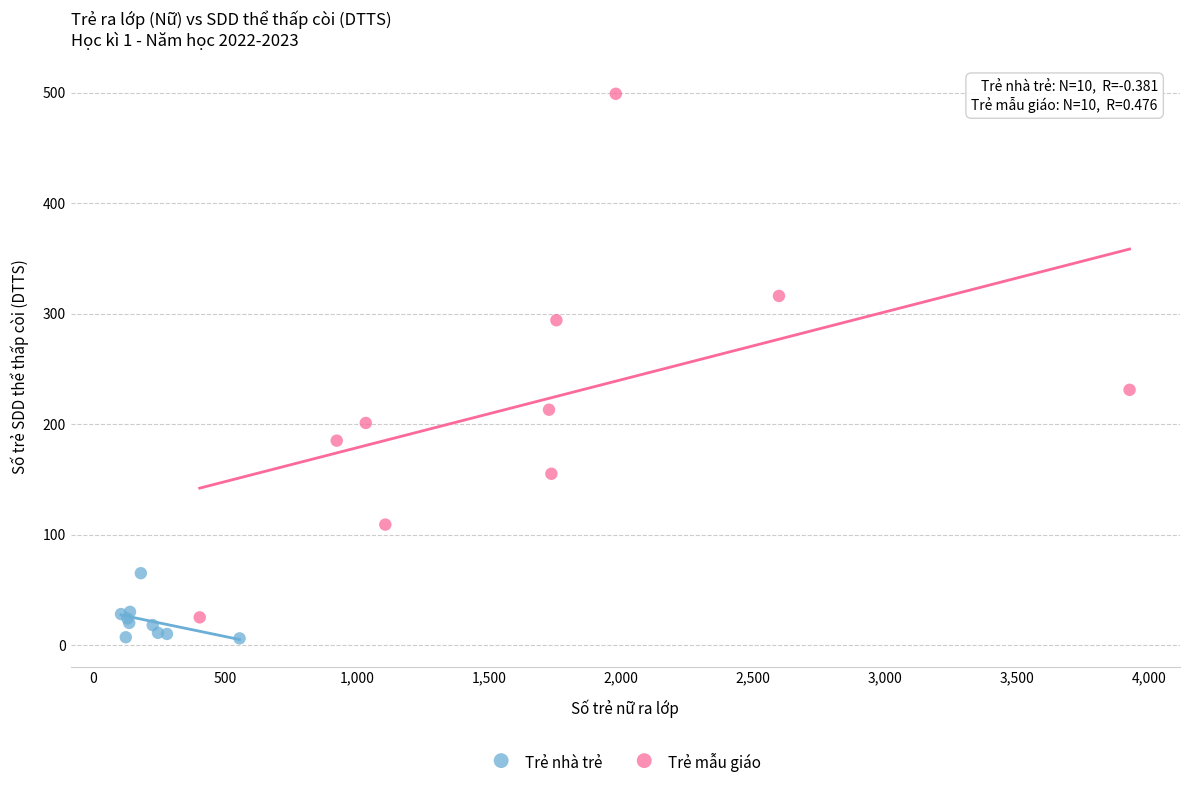

Which series has the largest Y range (max minus min)?

Trẻ mẫu giáo